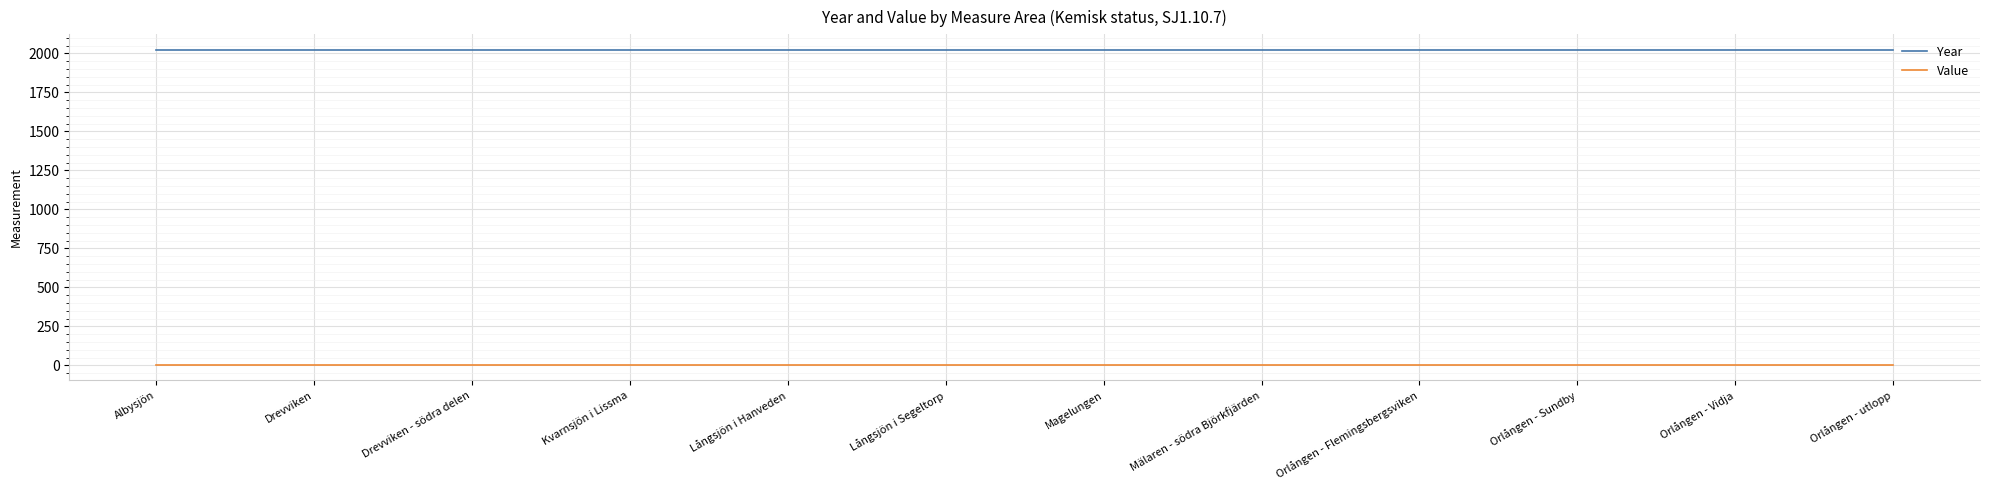

True or false: Year and Value intersect in this chart.

False